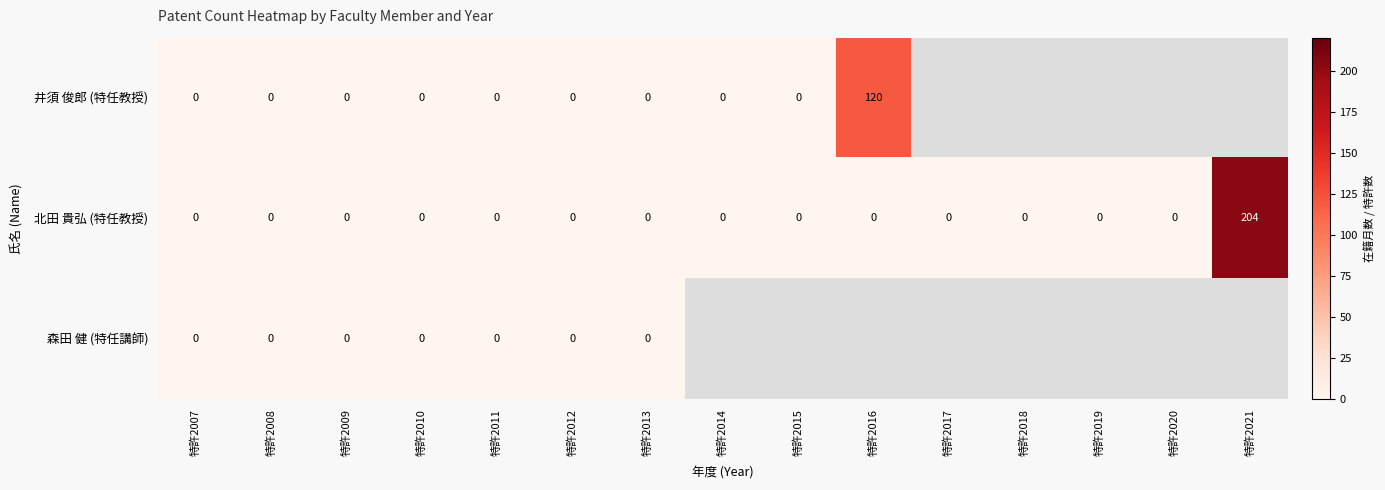

The 井須 俊郎 (特任教授) series shows 47.5 at 特許2010. True or false?

False